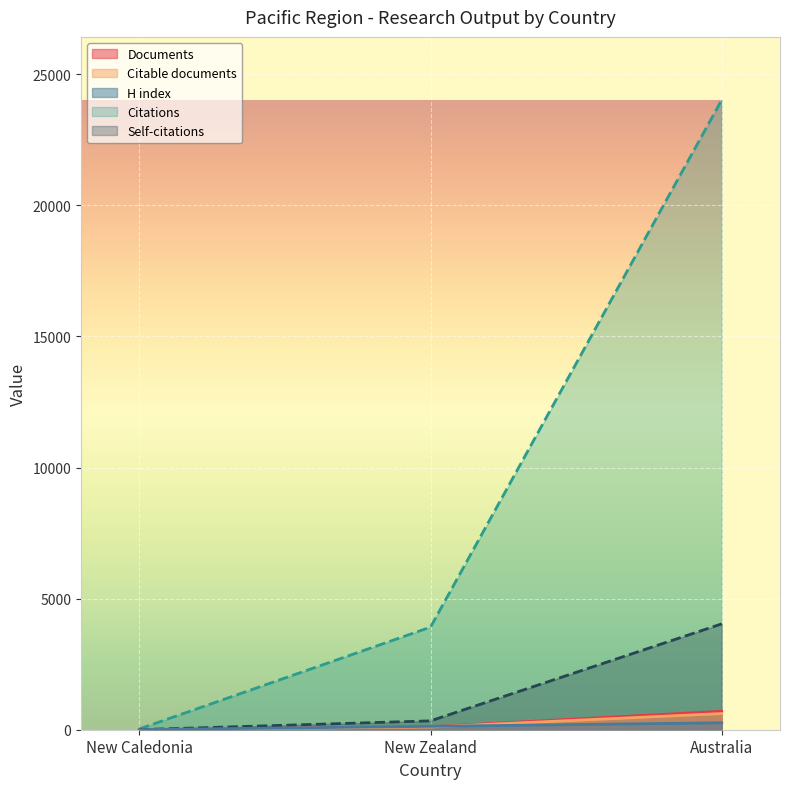

What is the difference between the highest and lowest values at New Caledonia?

29